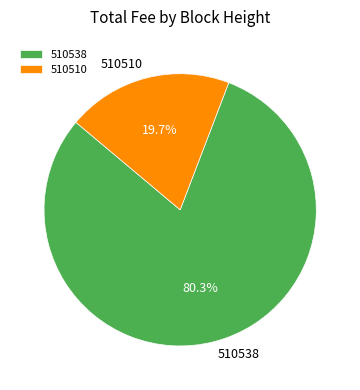

How many slices are in this pie chart?

2